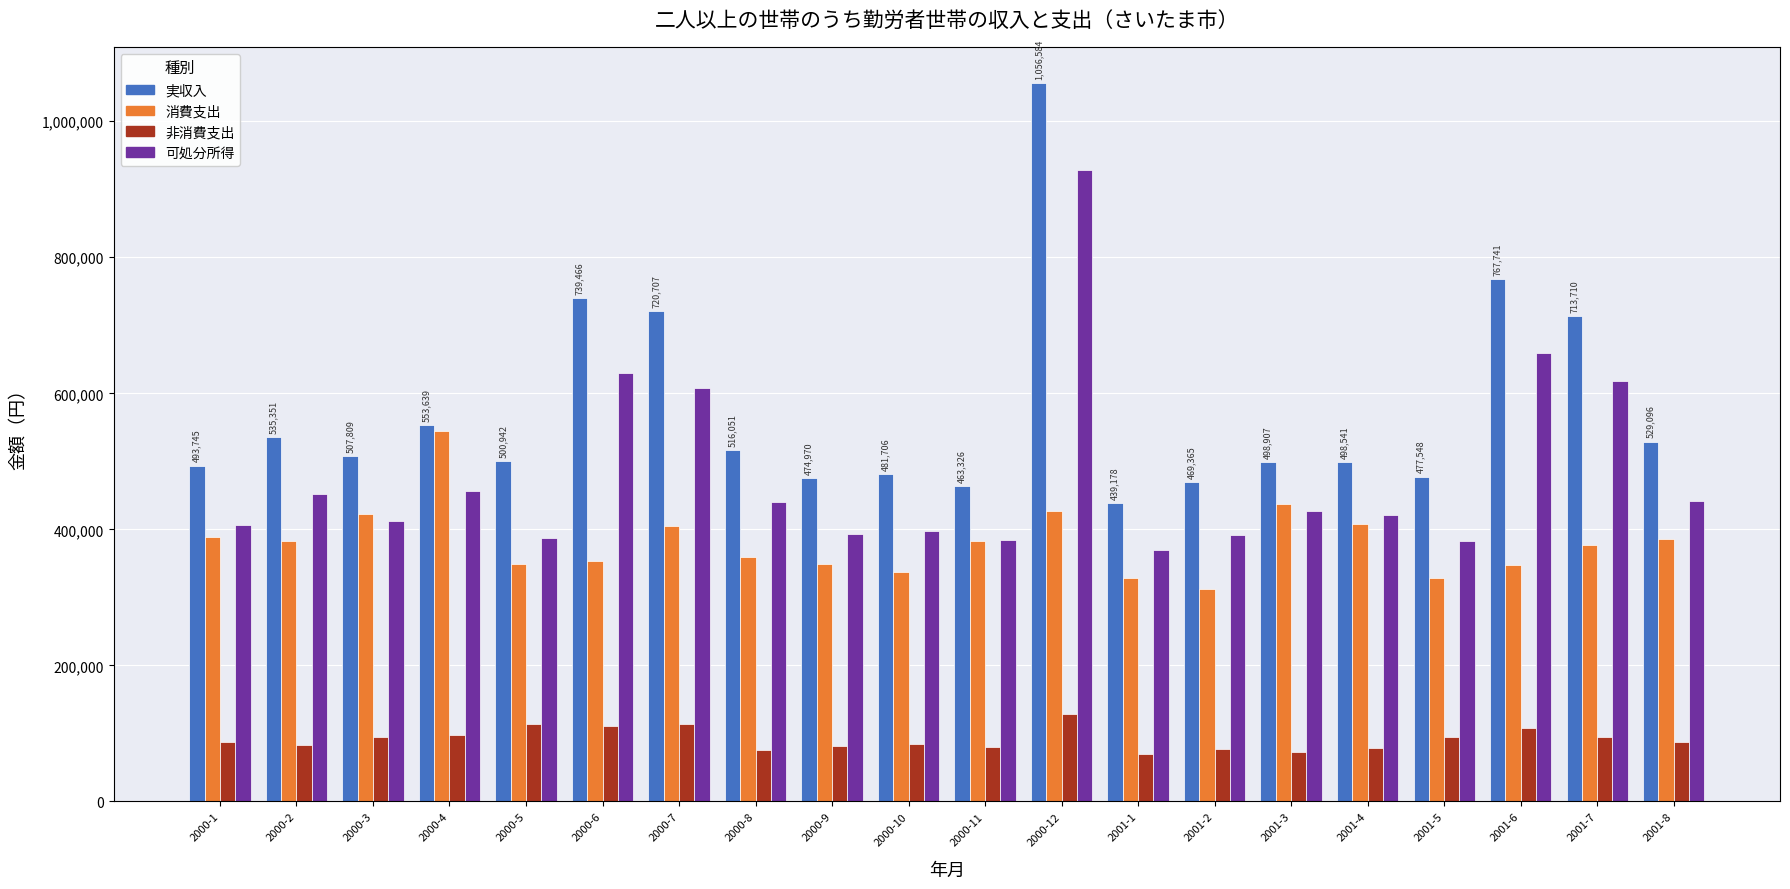

At which category is the sum across all series the highest?

2000-12